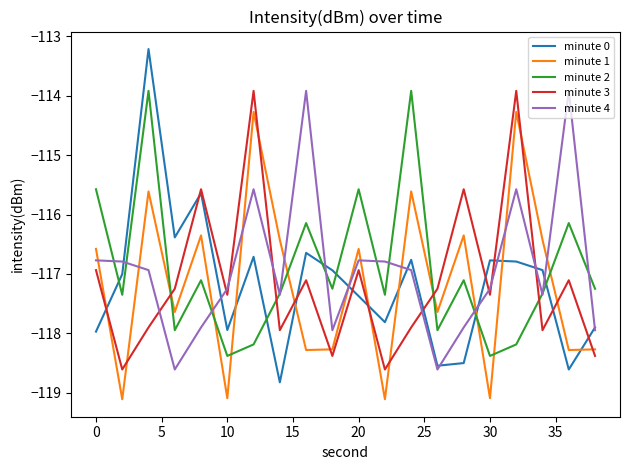

After their last crossing, which series has the higher values: minute 1 or minute 4?

minute 4